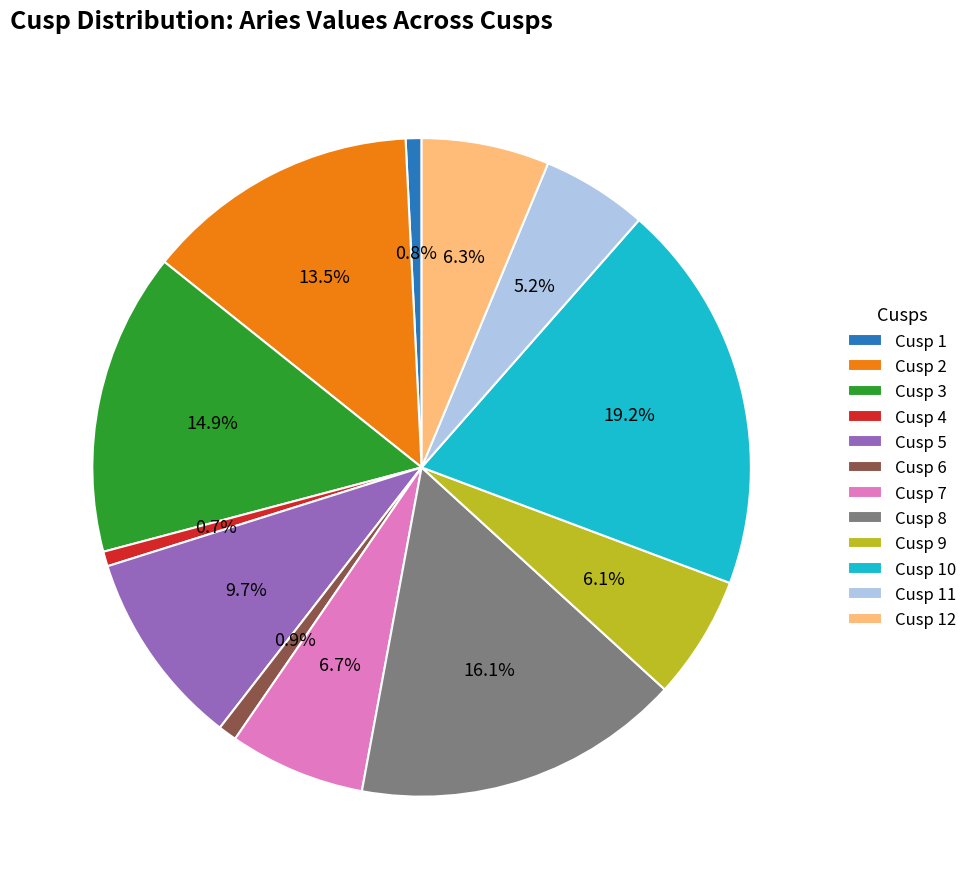

Between Cusp 1 and Cusp 2, which is larger?

Cusp 2